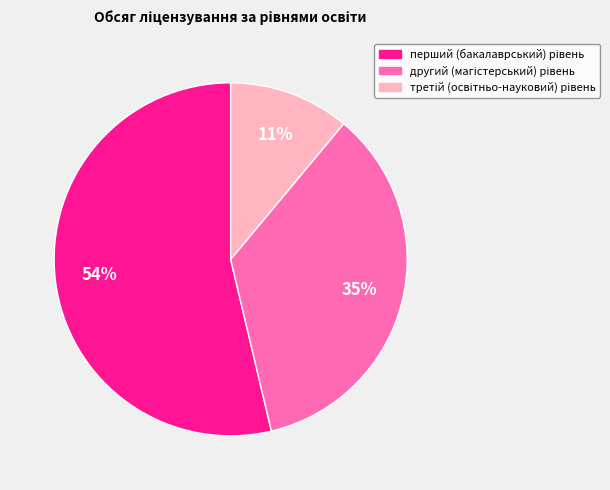

To the nearest percent, what is the difference between the largest and smallest slice percentages?

43%